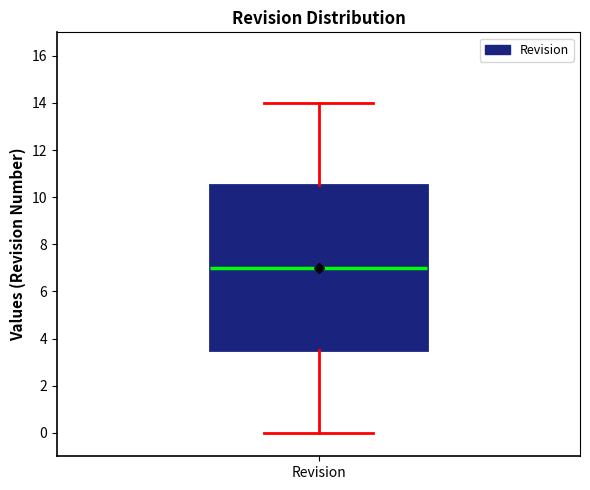

Where does the upper whisker of the box for Revision end on the y-axis? The values are not printed on the chart, so give them approximately, as read against the axis.

14.0